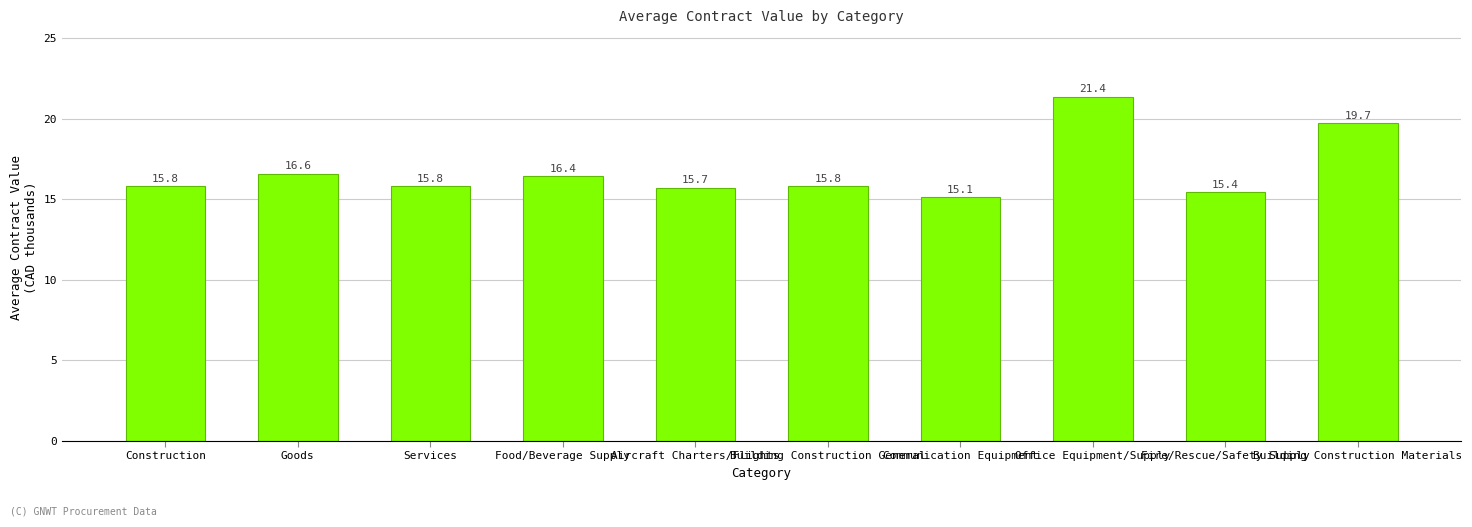

What is the smallest value displayed?

15.1